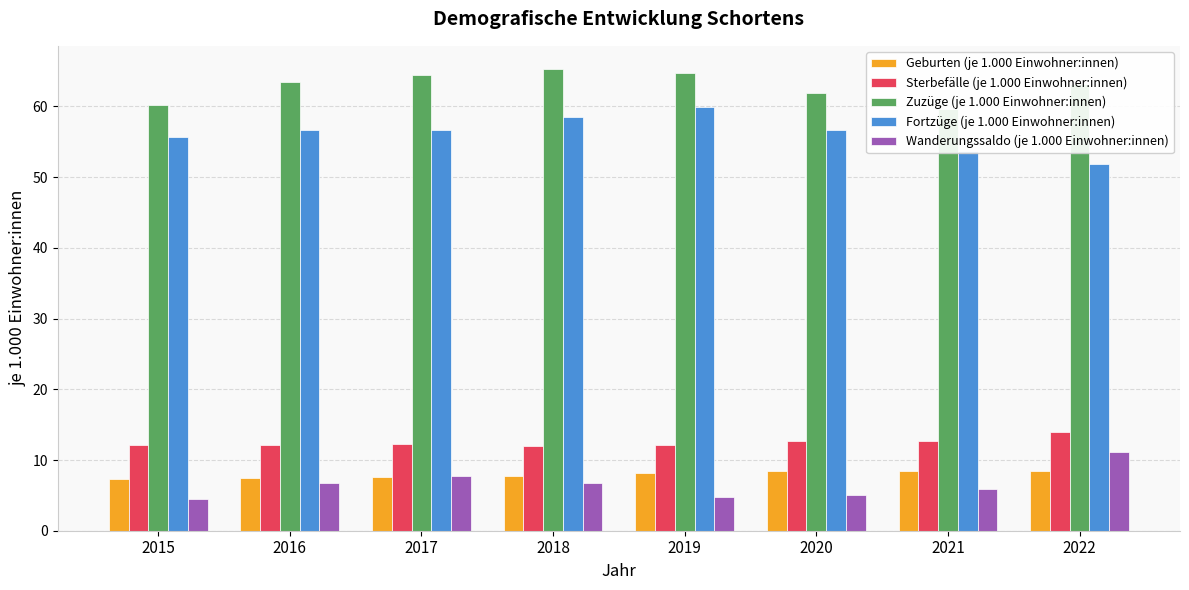

What is the value of the Geburten (je 1.000 Einwohner:innen) bar at the 8th from the left?

8.4